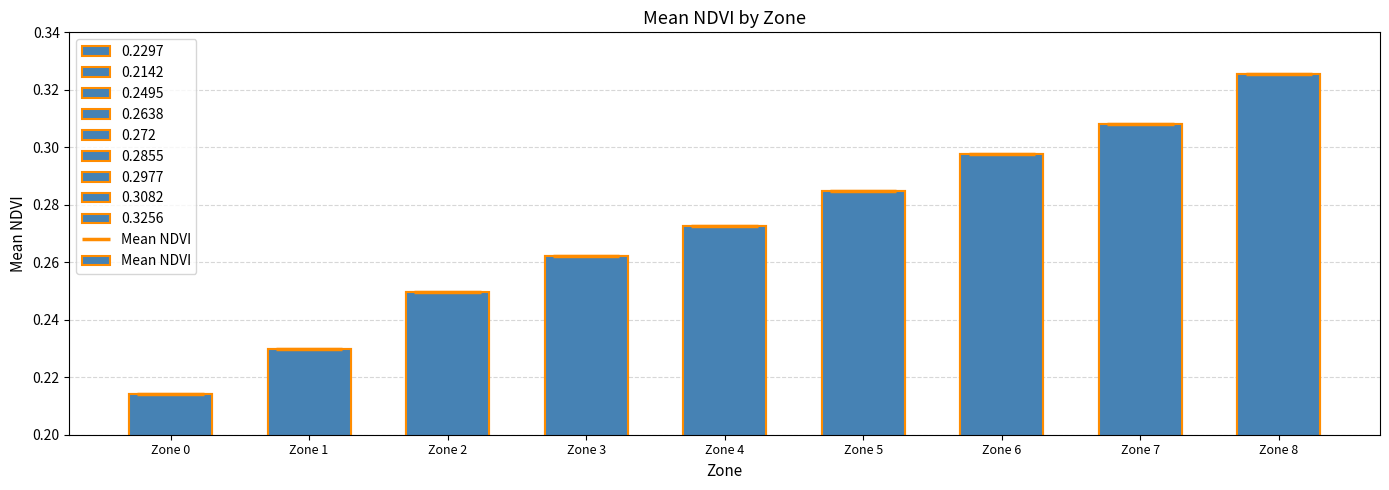

Reading right to left, list all the values displayed in this chart.

Zone 8=0.3	Zone 7=0.3	Zone 6=0.3	Zone 5=0.3	Zone 4=0.3	Zone 3=0.3	Zone 2=0.2	Zone 1=0.2	Zone 0=0.2